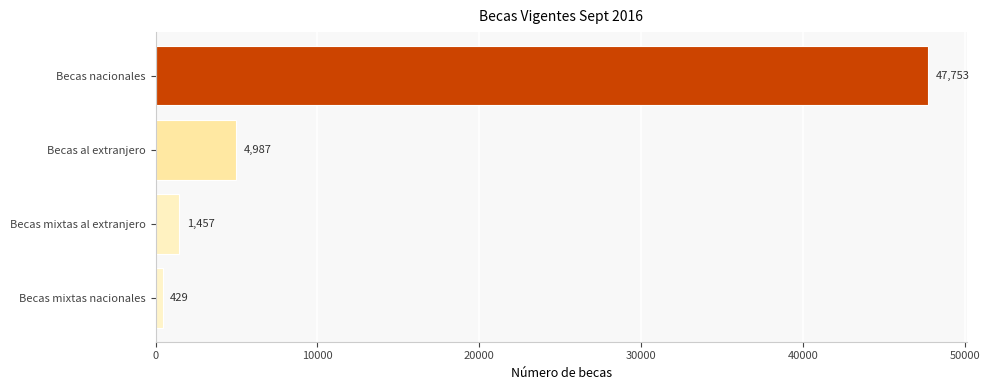

List the labels in order of value, smallest first.

Becas mixtas nacionales, Becas mixtas al extranjero, Becas al extranjero, Becas nacionales